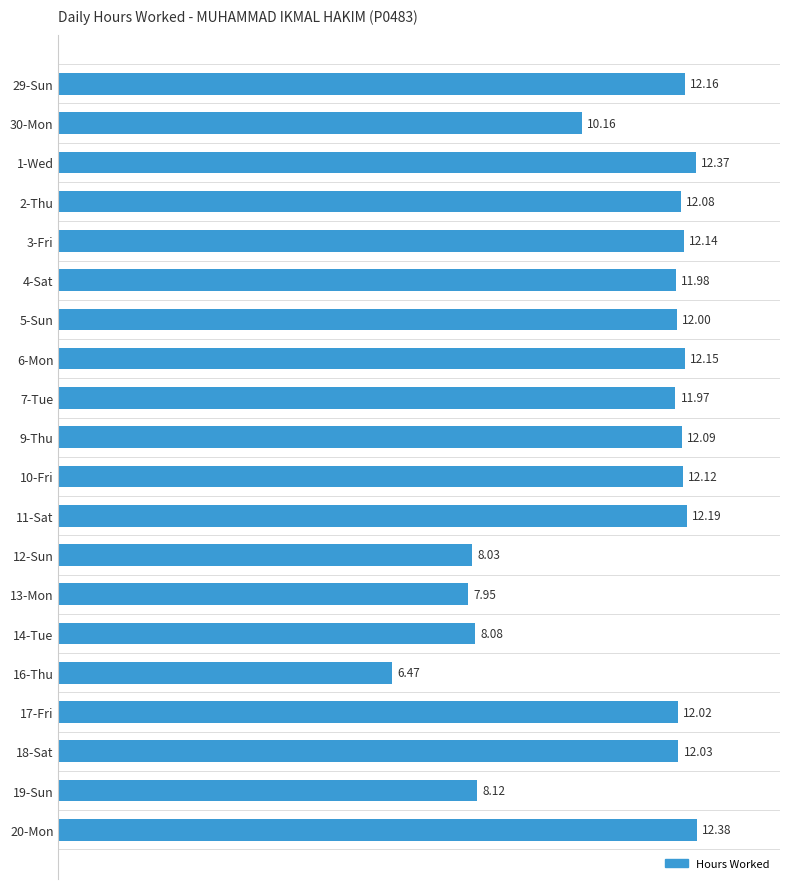

What is the sum of the values at 7-Tue and 3-Fri?

24.1